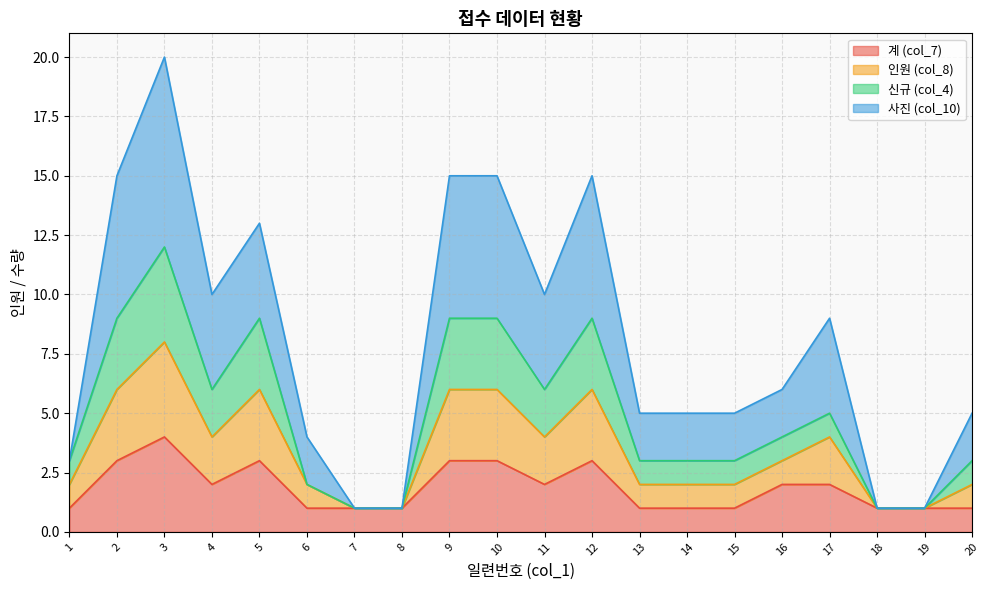

What is the approximate value of 계 (col_7) at 11?

2